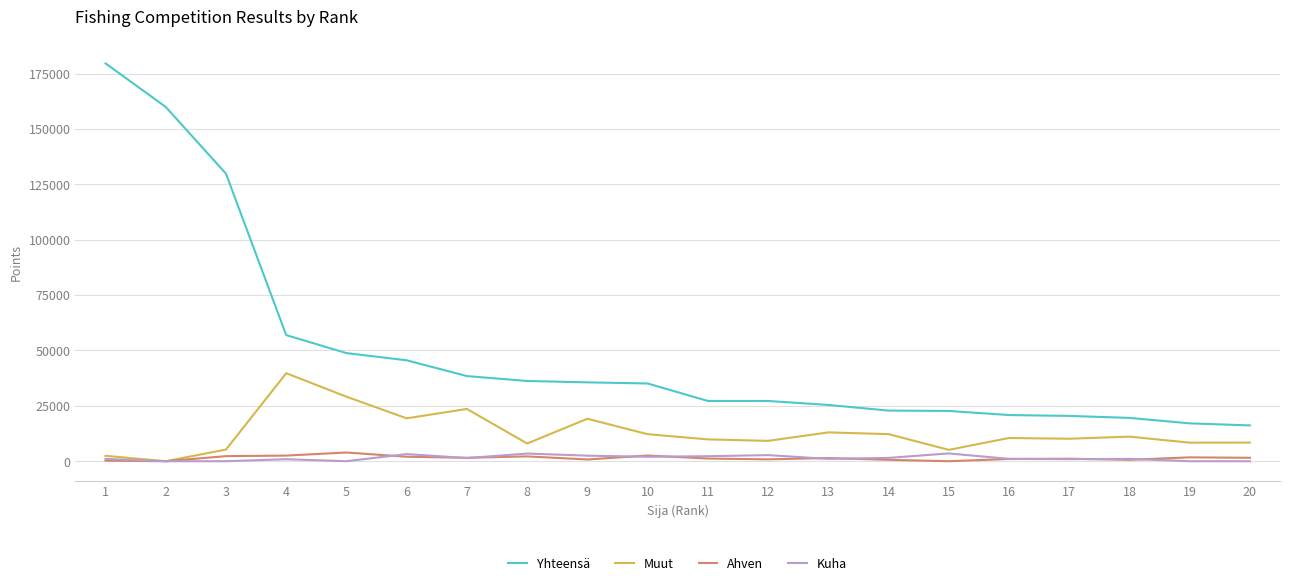

True or false: Ahven and Yhteensä intersect in this chart.

False